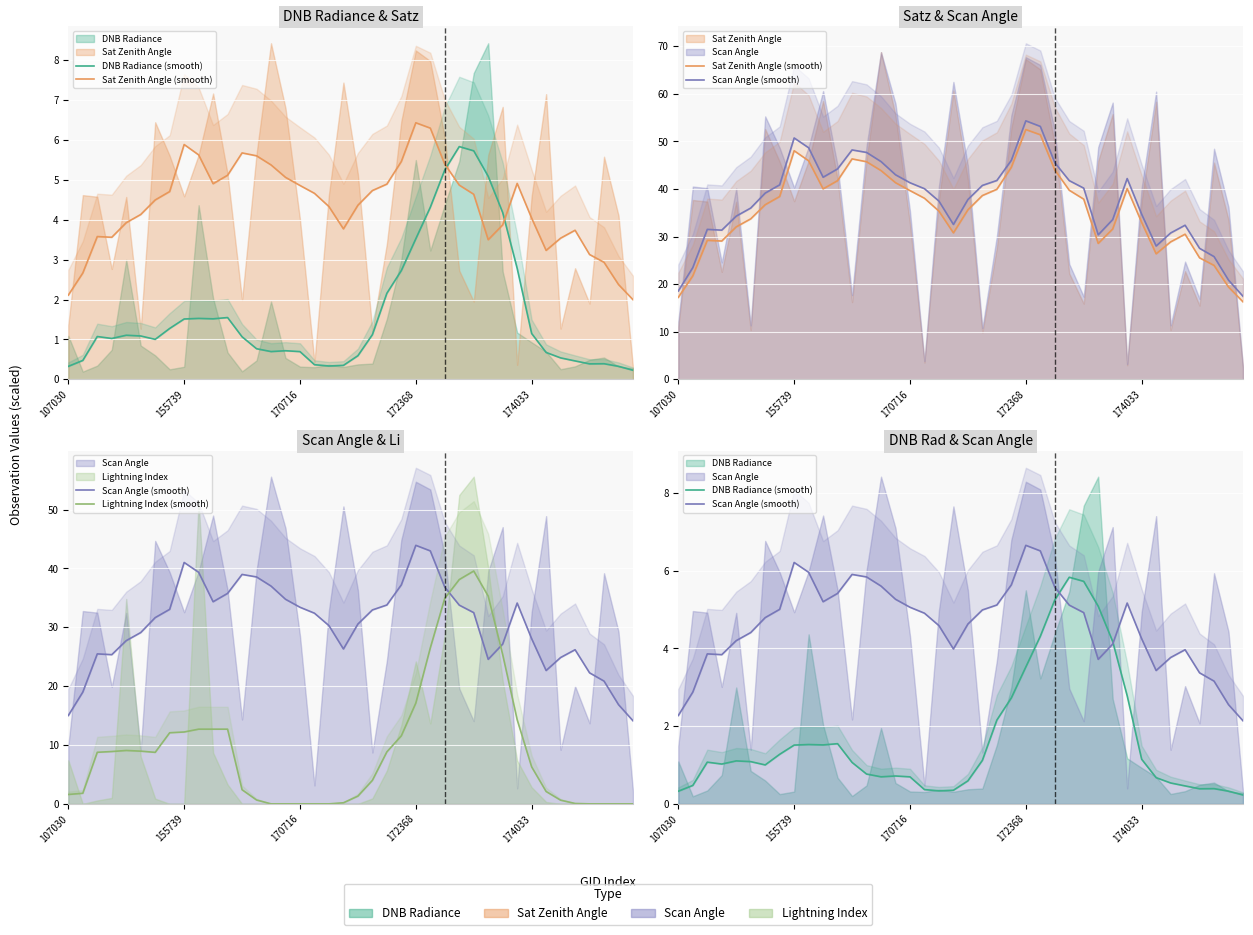

How many lines are shown in the chart?

4